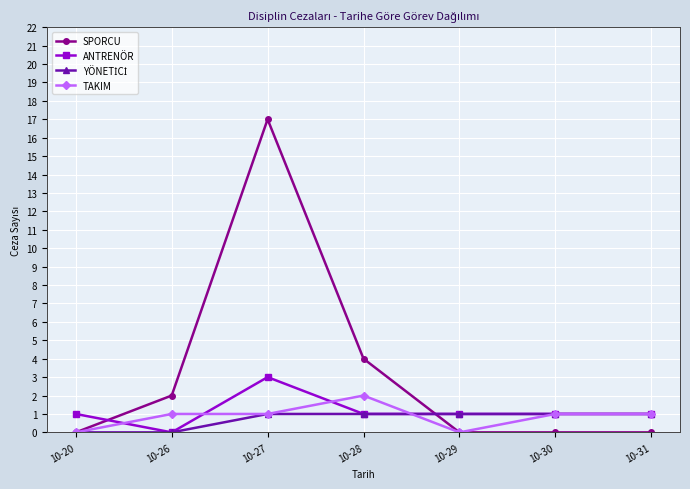

At which category does the chart reach its peak across all series?

10-27